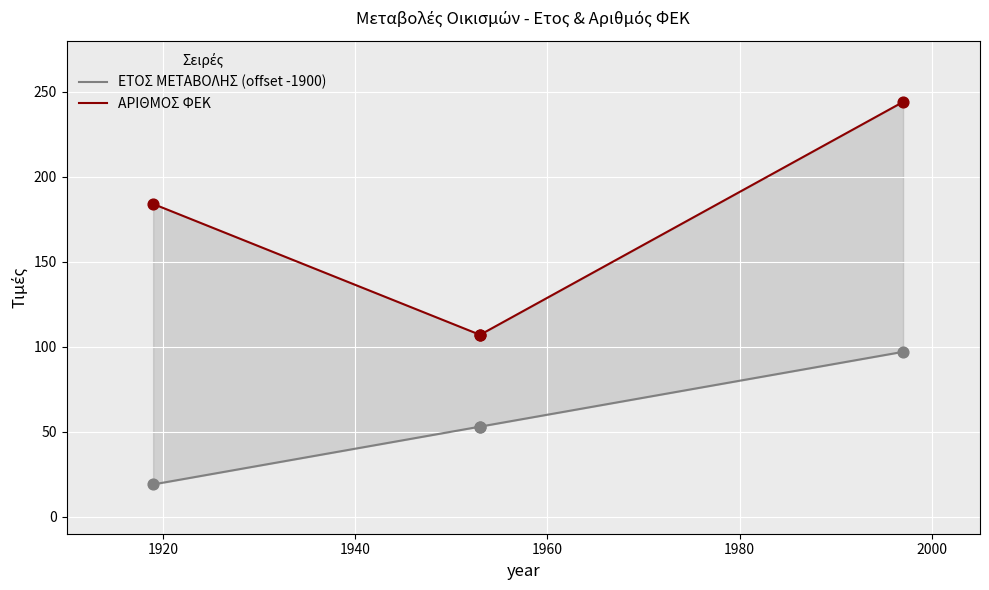

Which series contains the highest Y value?

ΑΡΙΘΜΟΣ ΦΕΚ